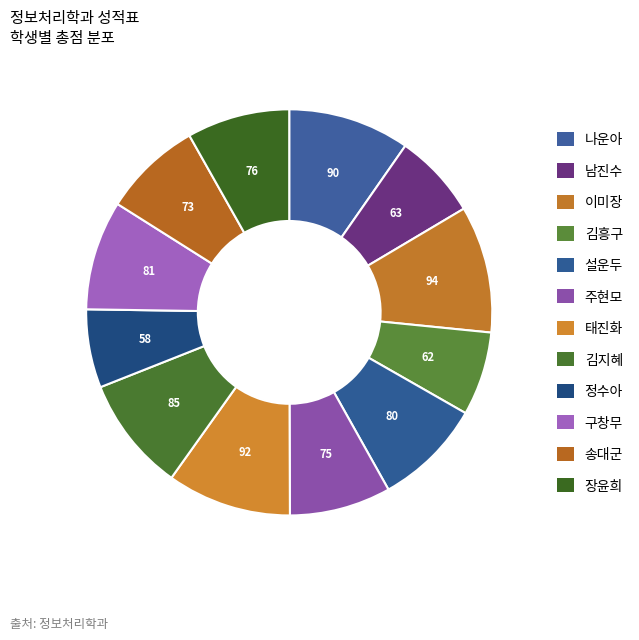

What is the change in value from 태진화 to 구창무?

-11